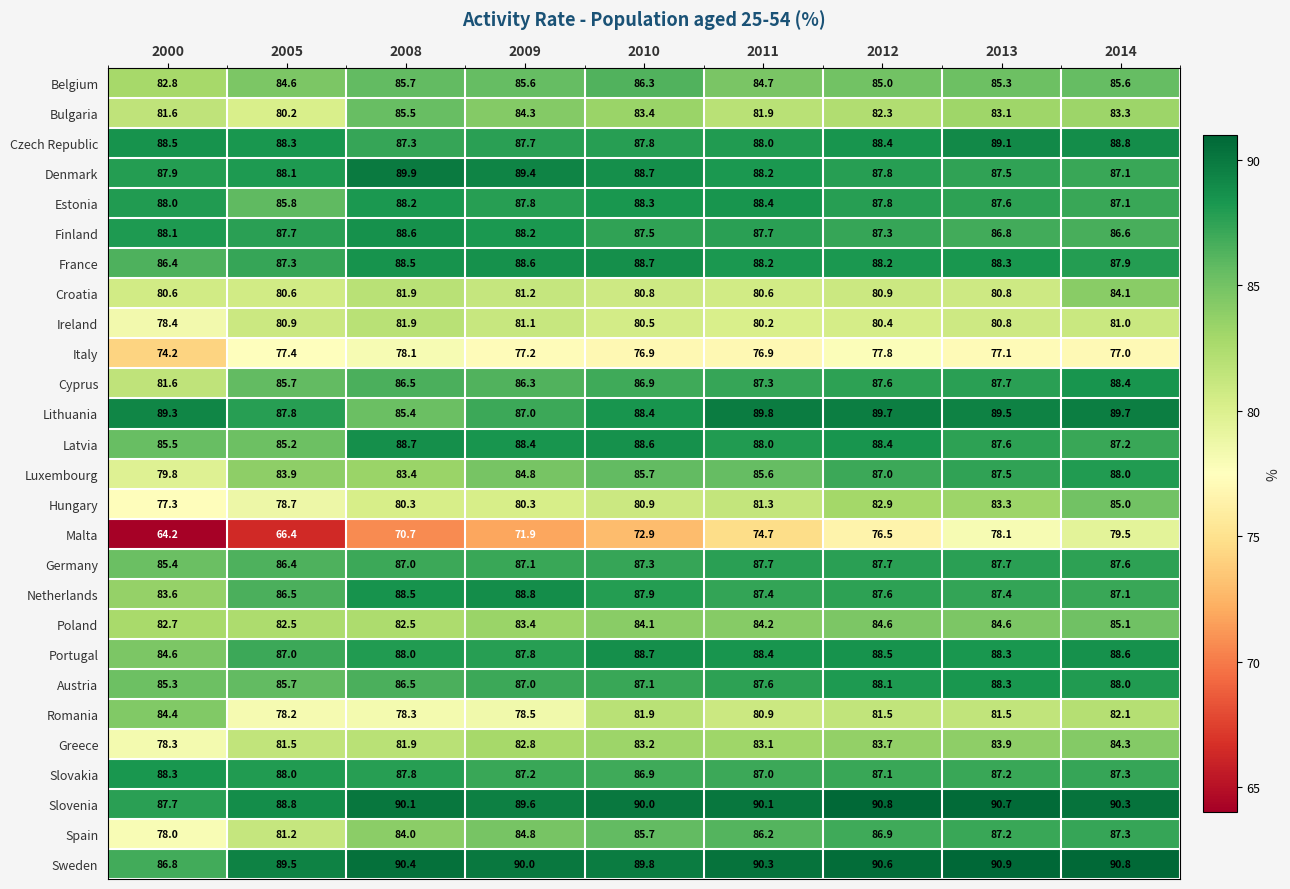

What is the maximum value for Luxembourg?

88.0